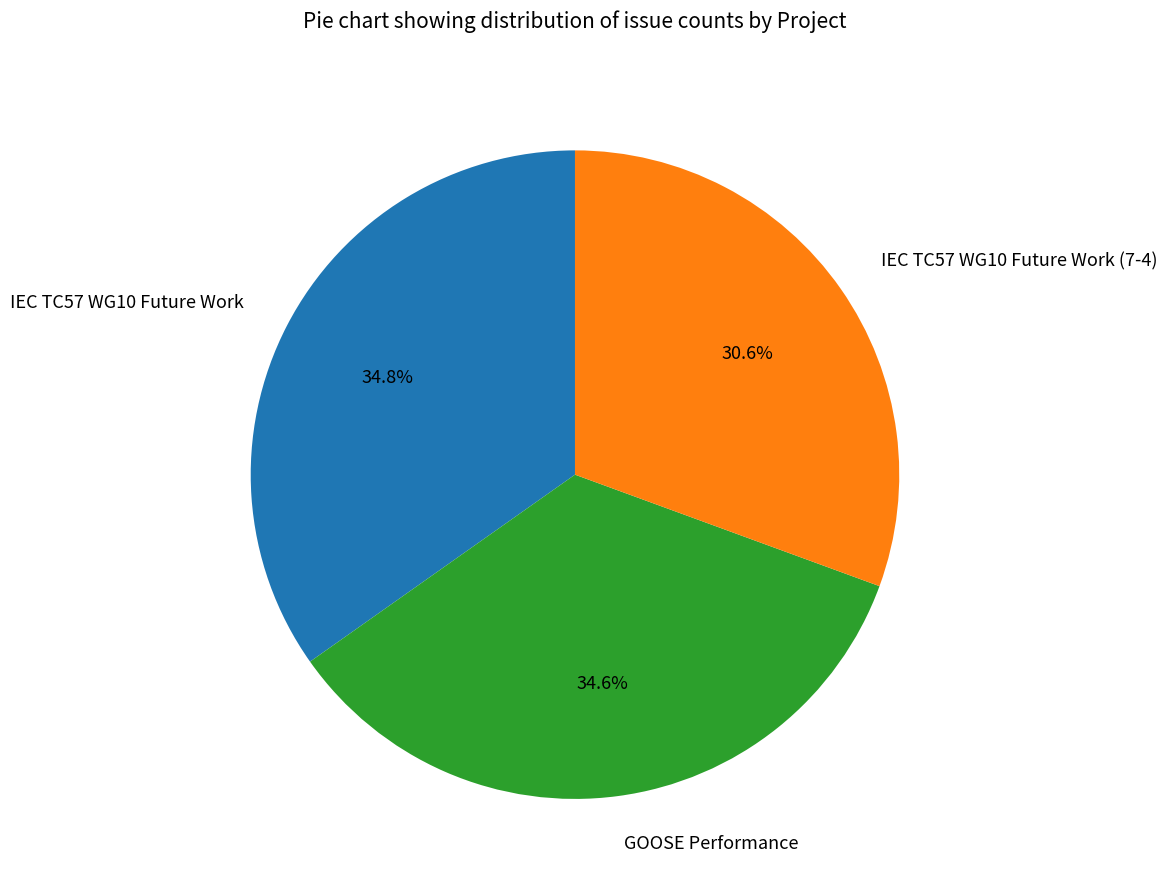

What is the smallest slice in the pie chart?

IEC TC57 WG10 Future Work (7-4)